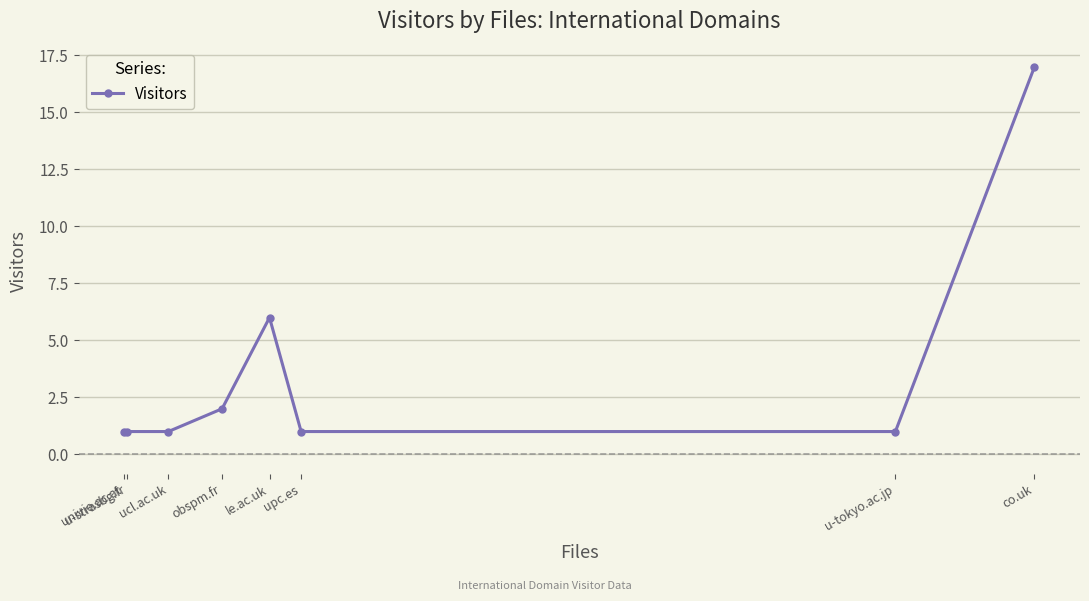

What is the sum of all values?

30